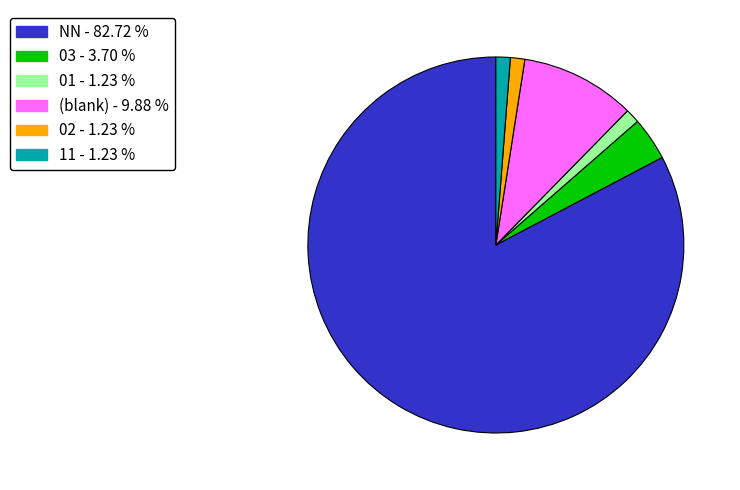

Is there a majority slice in this chart?

Yes